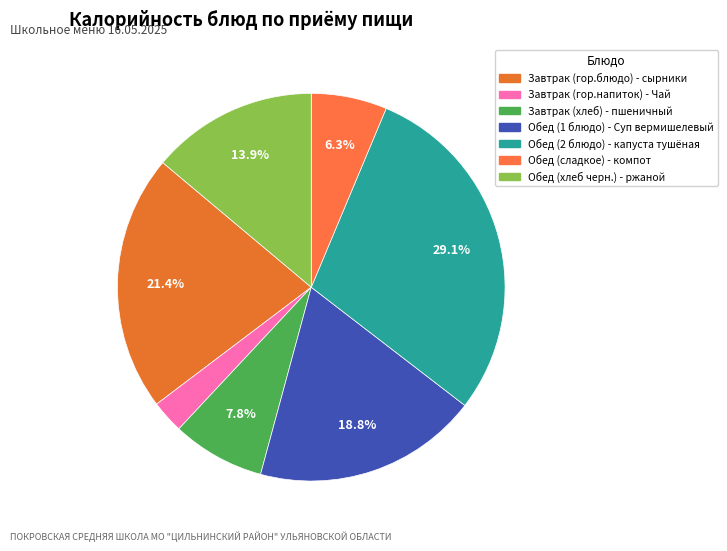

What is the largest slice in the pie chart?

Обед (2 блюдо) - капуста тушёная